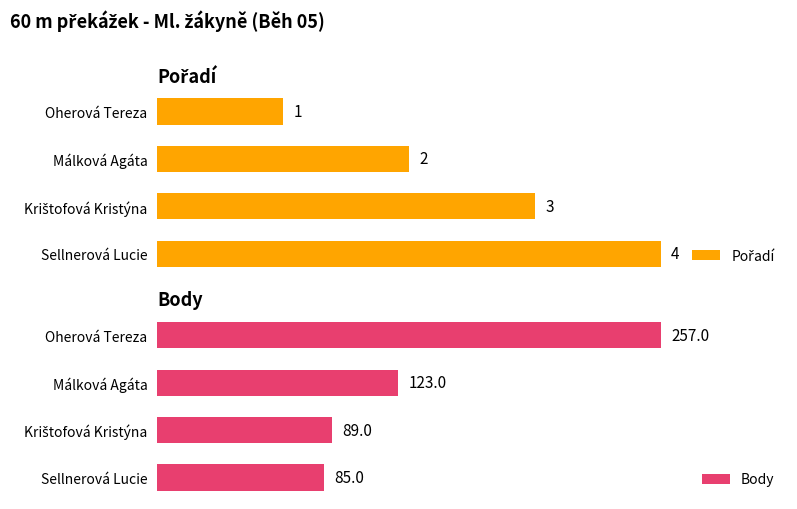

Reading left to right, what are all the values shown in this chart?

Pořadí: 1	2	3	4
Body: 257	123	89	85